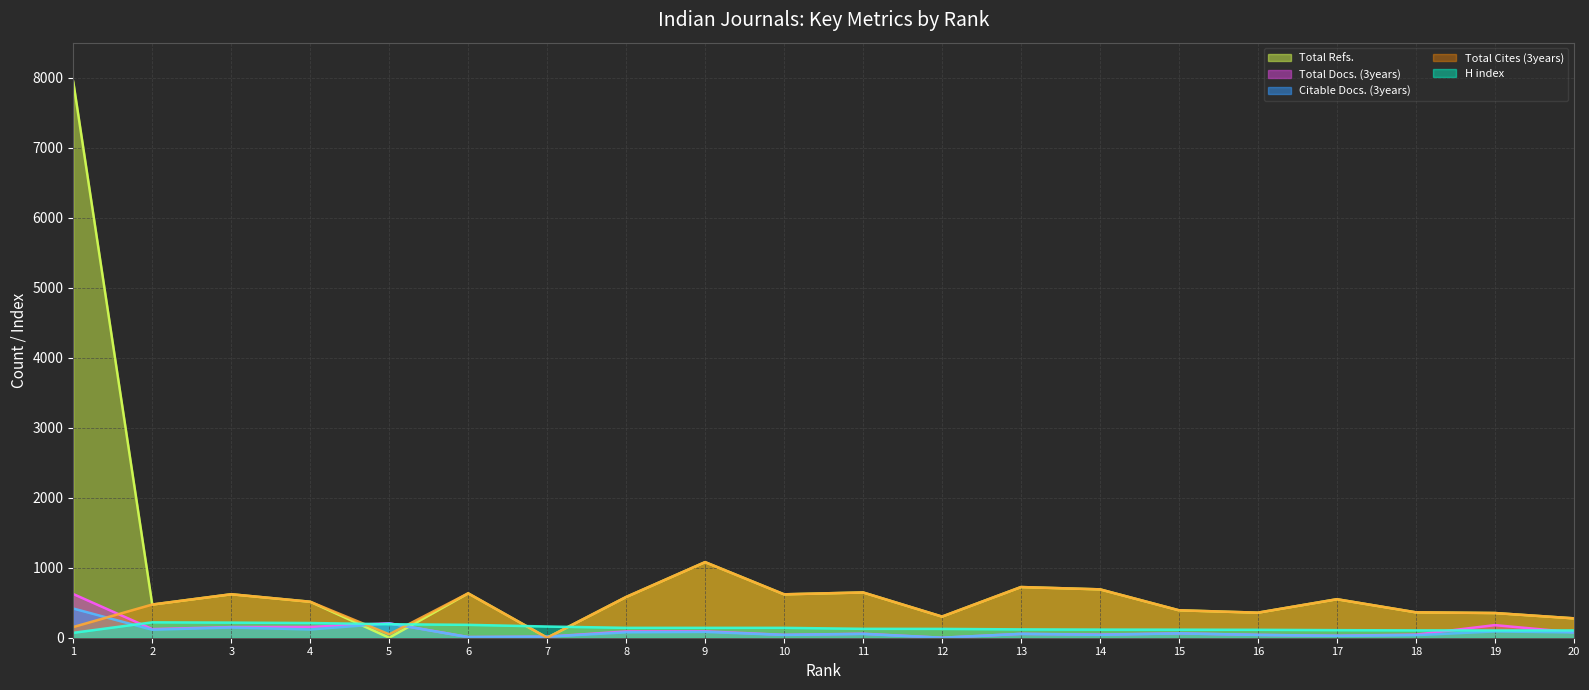

The Total Refs. (line) series shows 582 at 8. True or false?

True